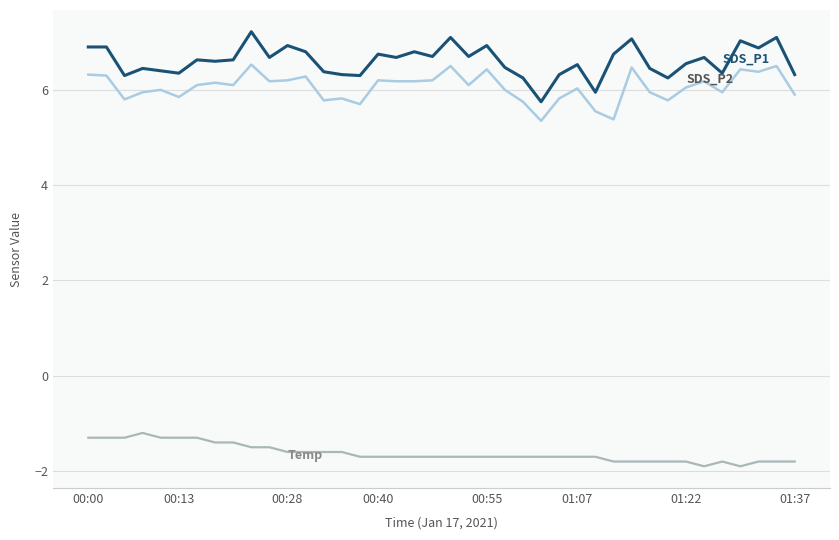

What is the greatest value displayed?

7.2